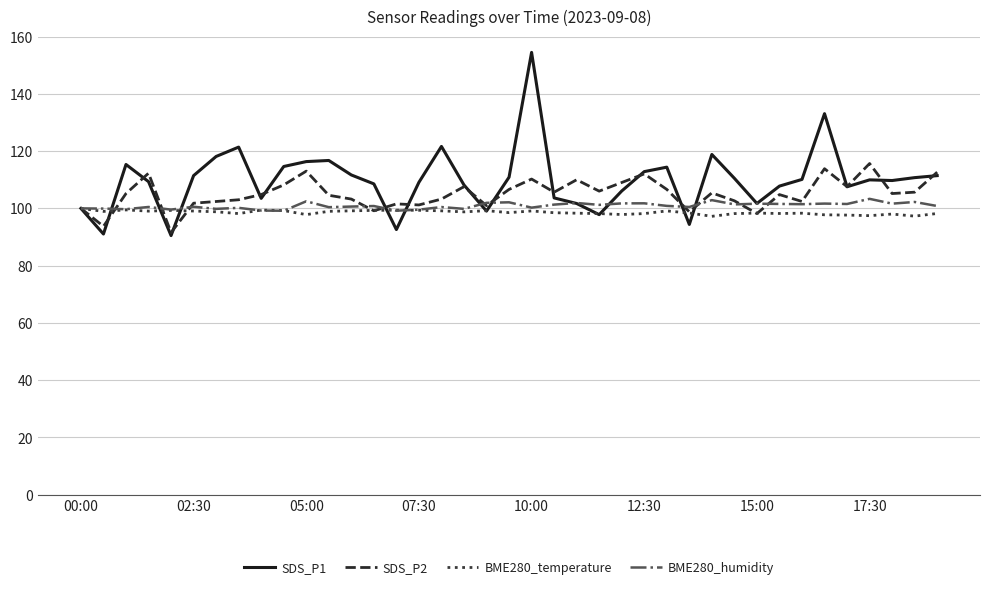

Rank the series by their average value, from highest to lowest.

SDS_P1, SDS_P2, BME280_humidity, BME280_temperature